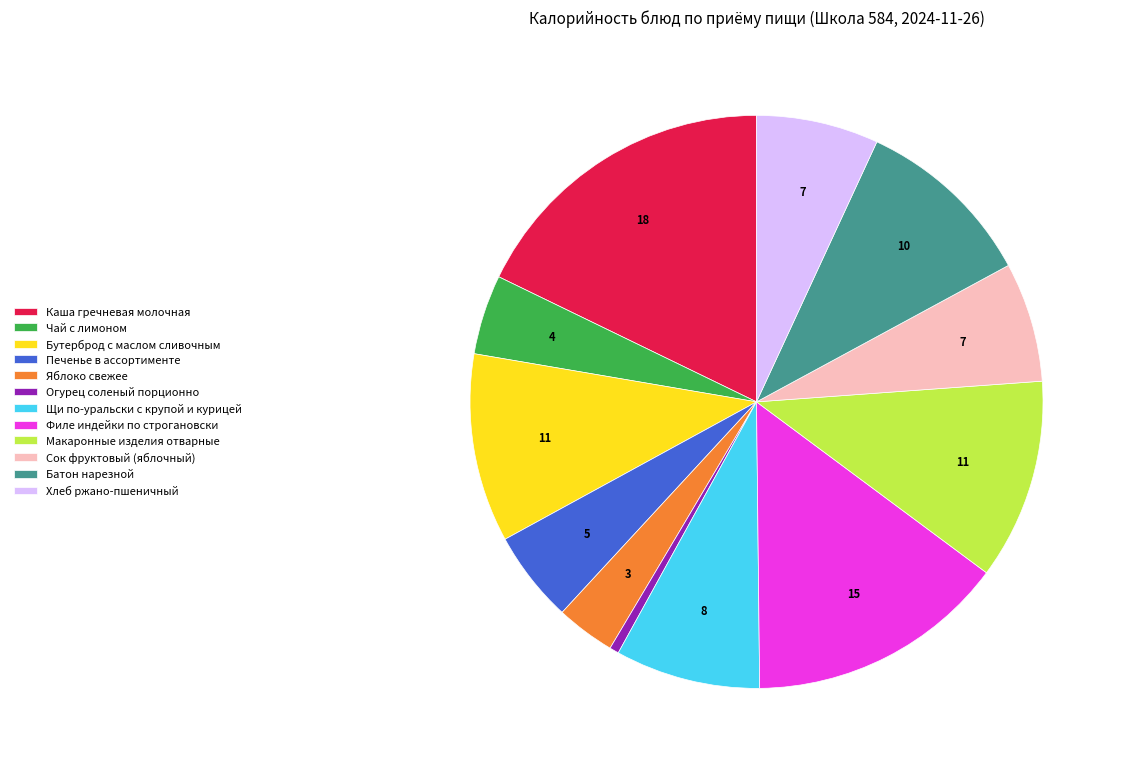

Do Печенье в ассортименте and Бутерброд с маслом сливочным together represent more than half of the pie?

No